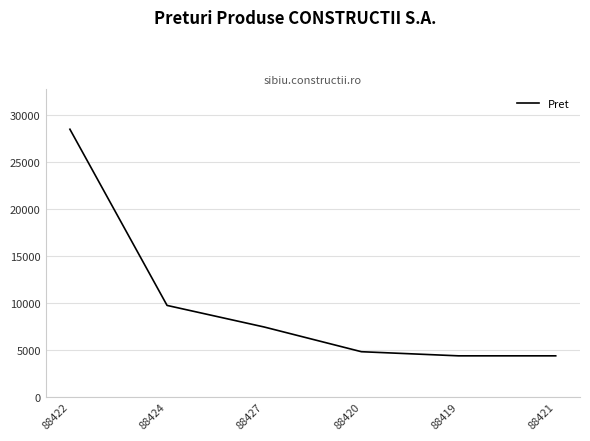

What is the approximate value at 88427, to the nearest 100?

7500